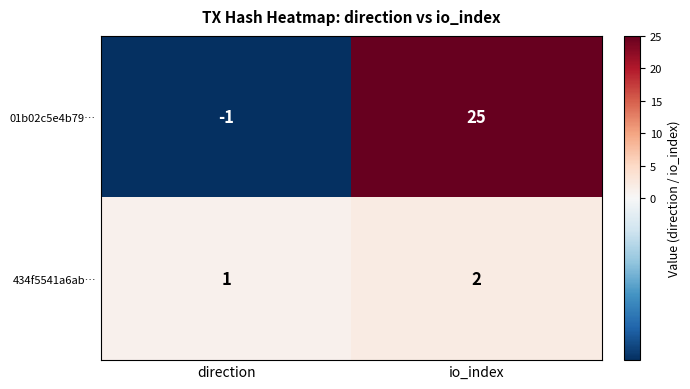

List the series in order of their peak value, lowest first.

434f5541a6ab…, 01b02c5e4b79…